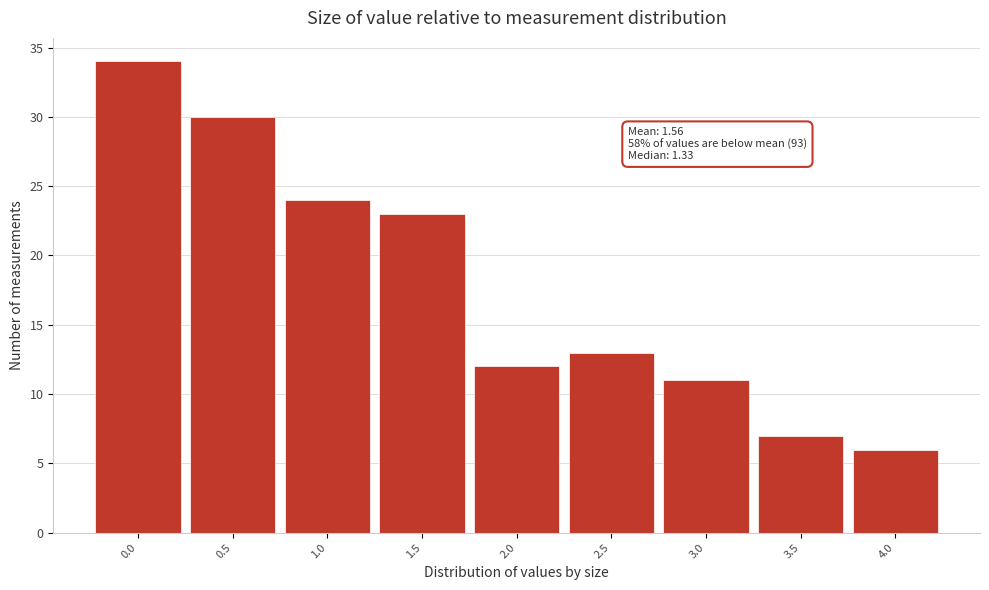

Reading left to right, extract all data points from this chart.

34	30	24	23	12	13	11	7	6